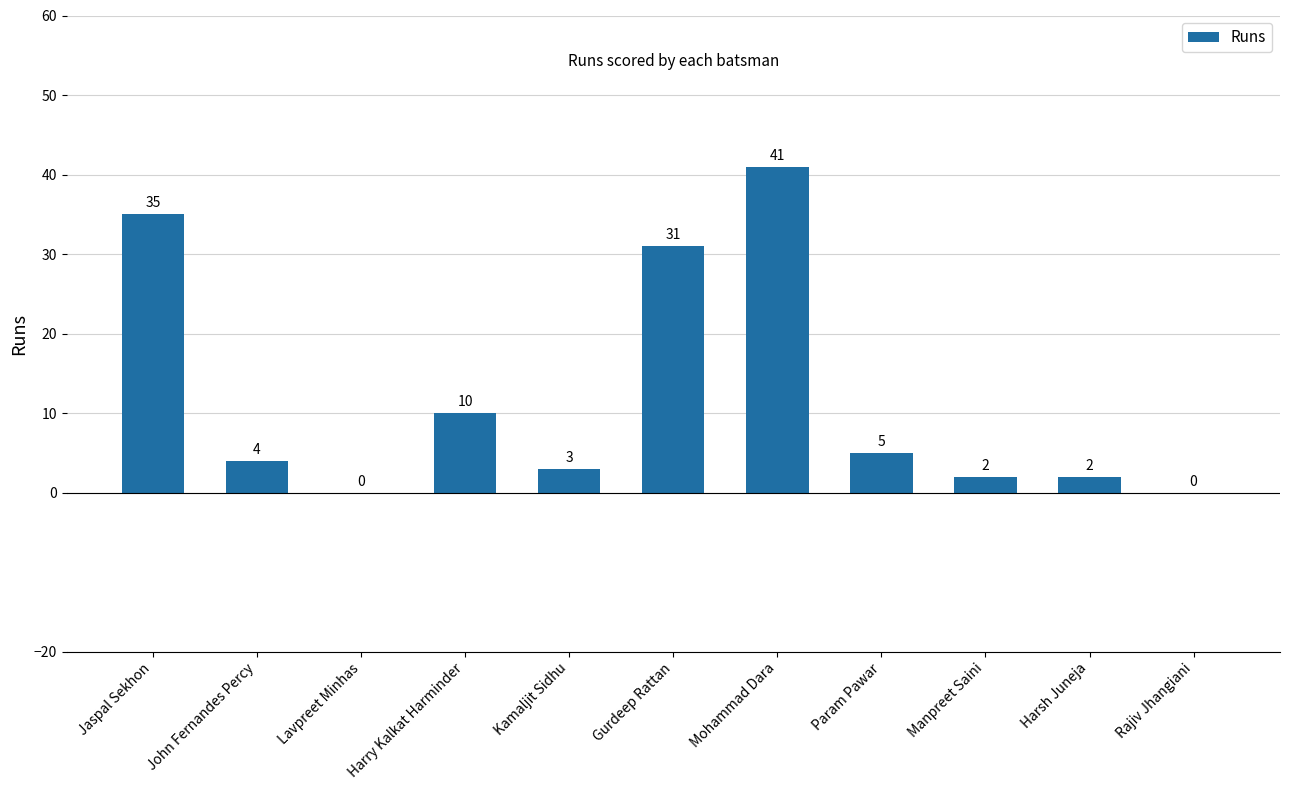

Is it true that the value at Rajiv Jhangiani is 0?

True